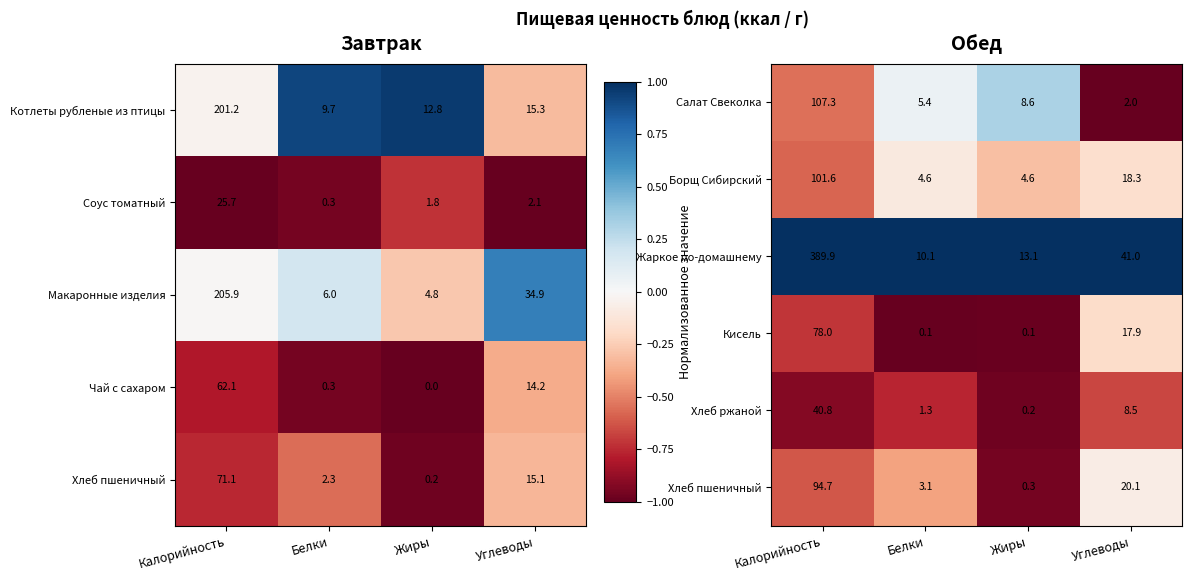

What is the total value across all series at Калорийность?

-2.4